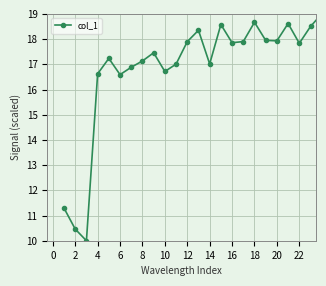

What is the value of the 13th point from the left?

18.4